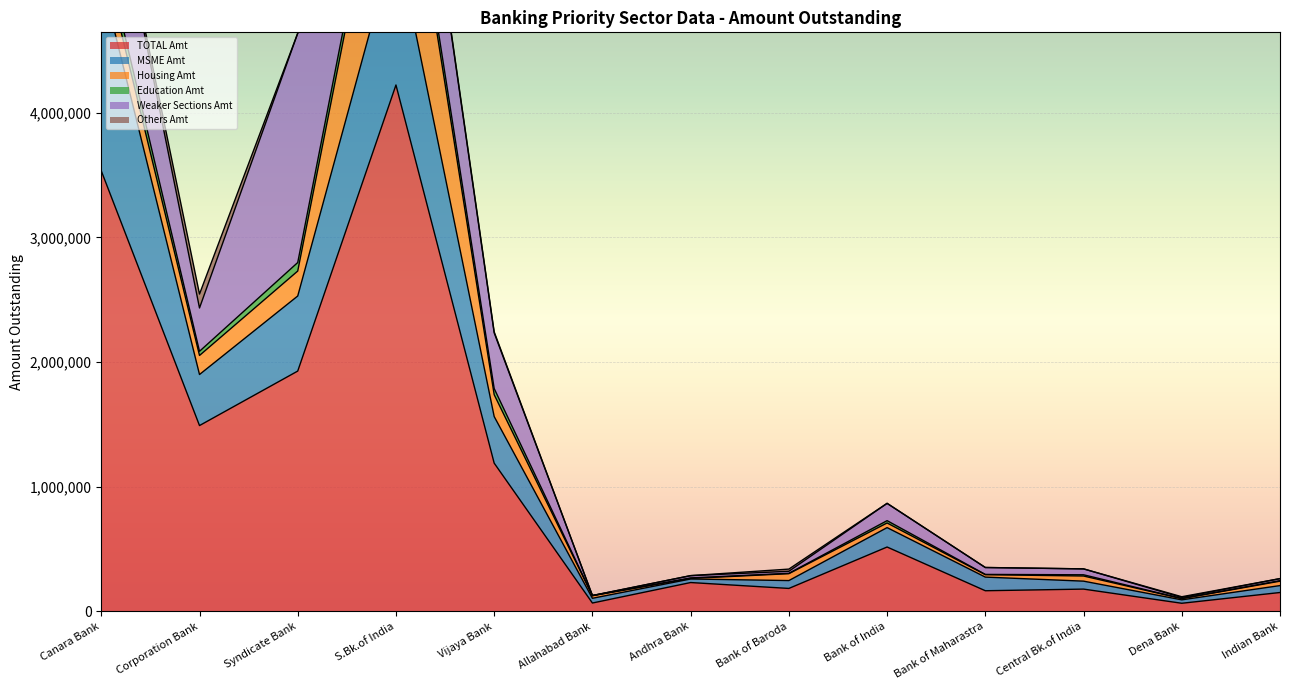

What is the difference between the highest and lowest values at Andhra Bank?

55411